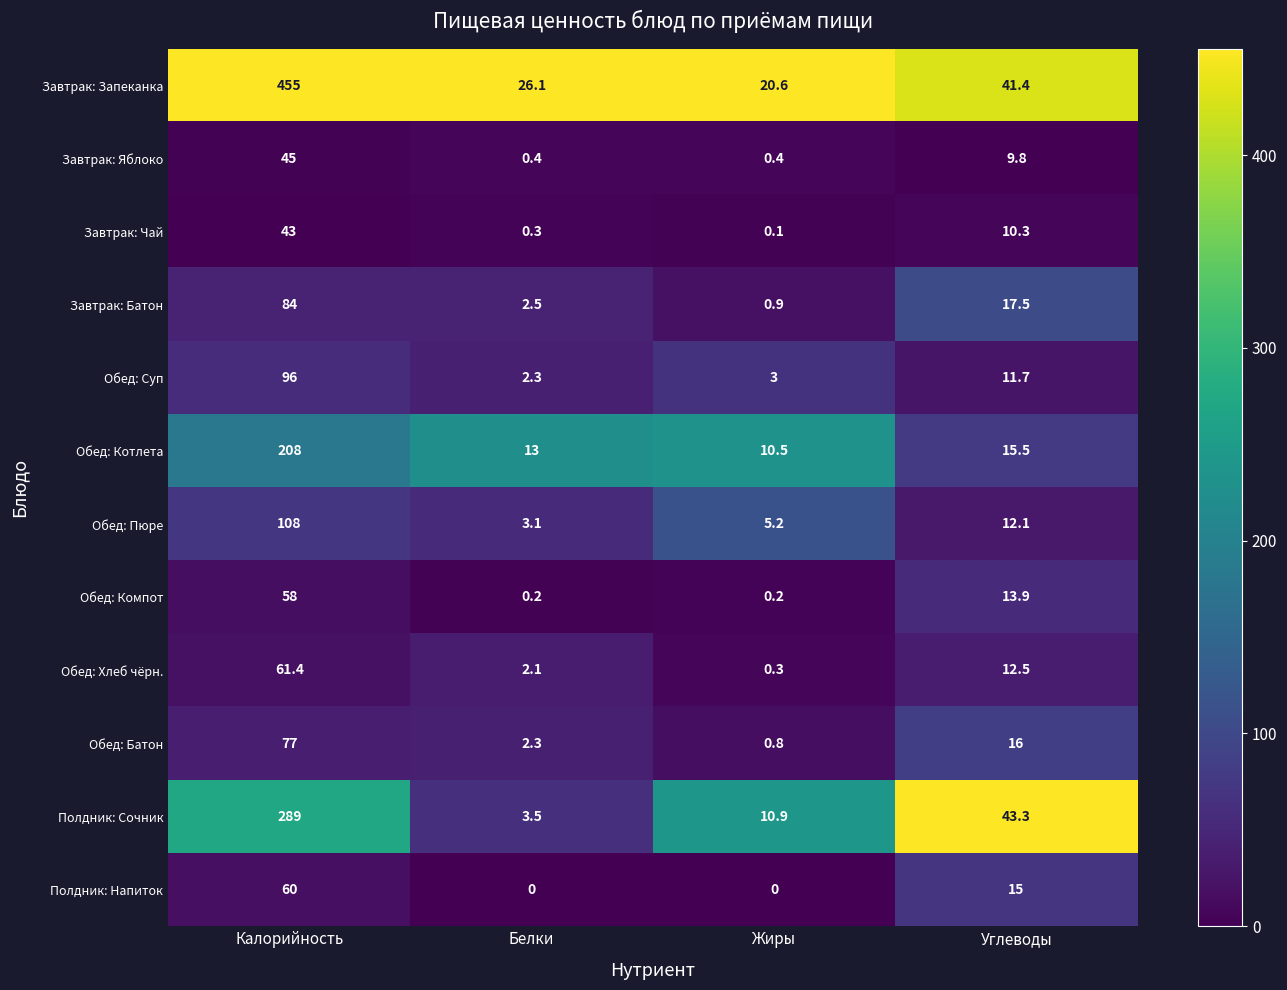

Is it true that Обед: Хлеб чёрн. equals 0.8 at Белки?

False